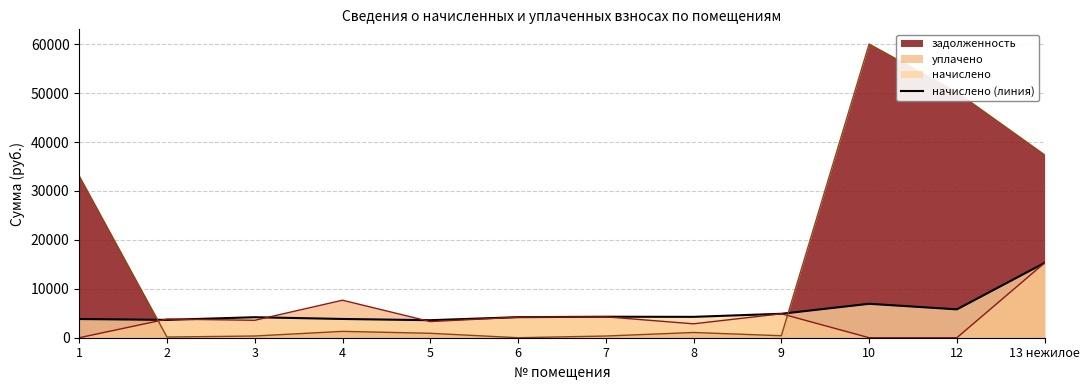

What is the sum of all values?

64783.0